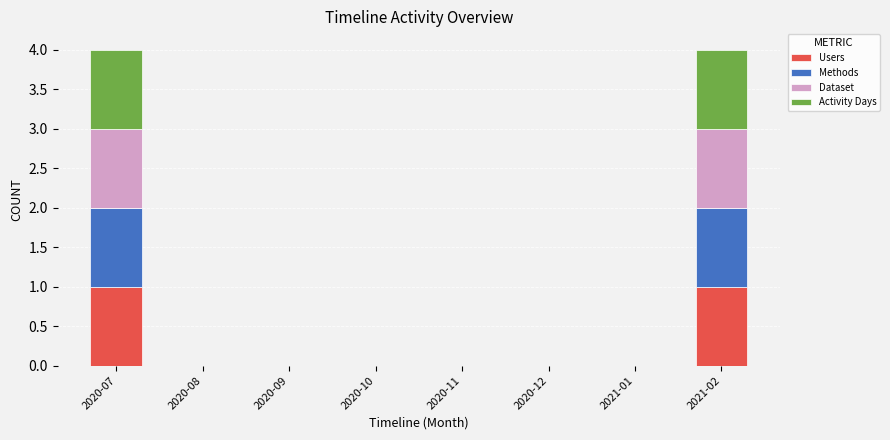

How many data points does each series have?

8